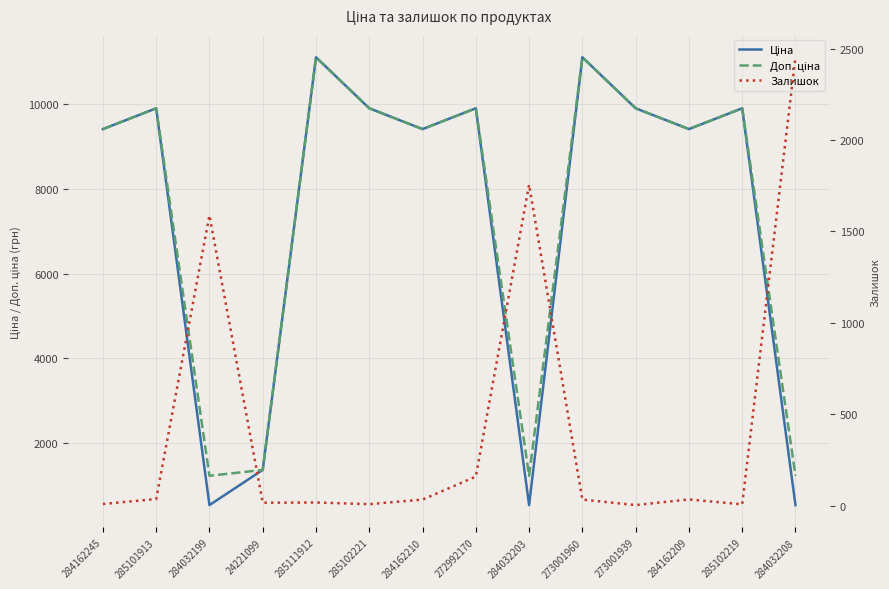

How many interior local valleys does the Ціна series have?

4